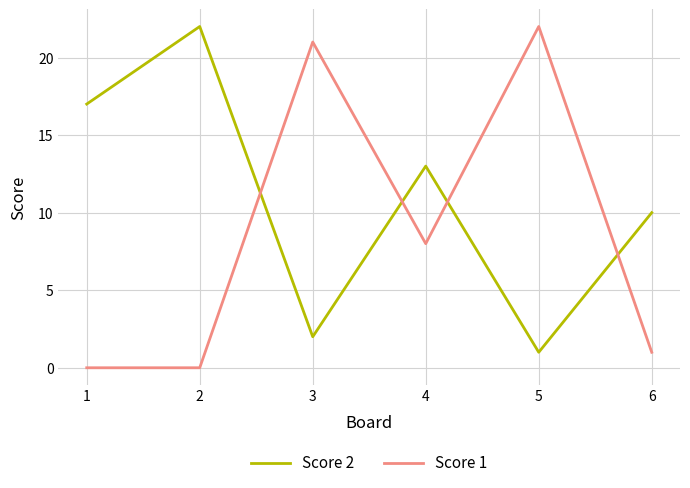

What is the approximate value of Score 2 at 1?

17